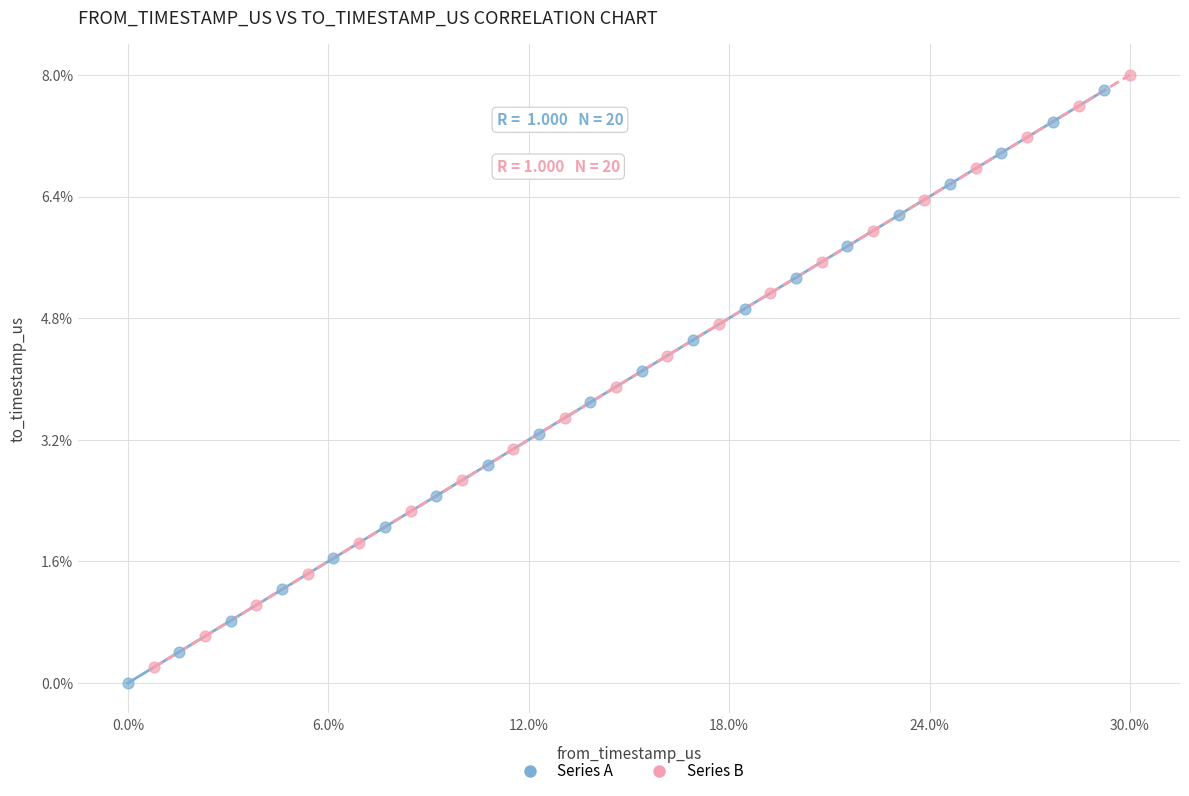

What are all the series names shown in the legend?

Series A, Series B